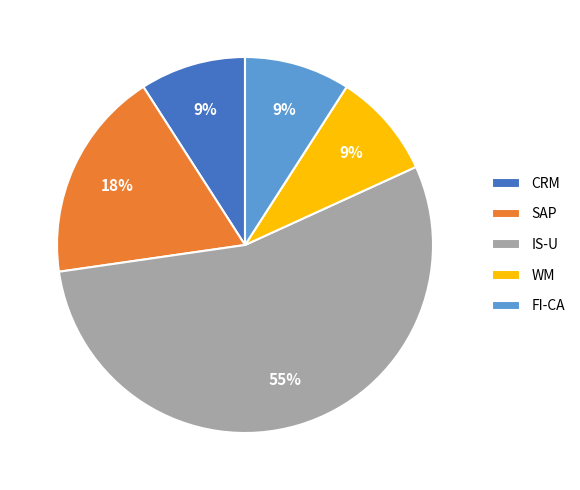

What is the largest slice in the pie chart?

IS-U